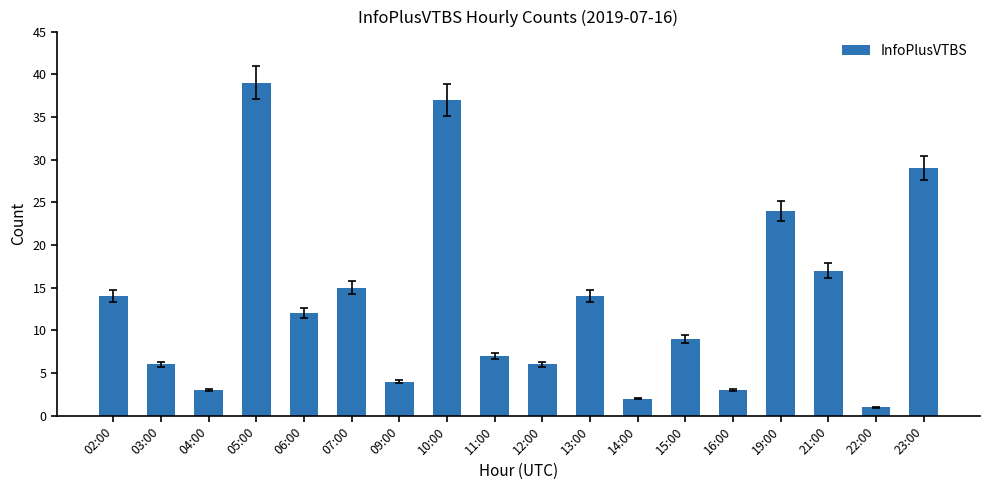

What is the value of the 3rd bar from the left?

3